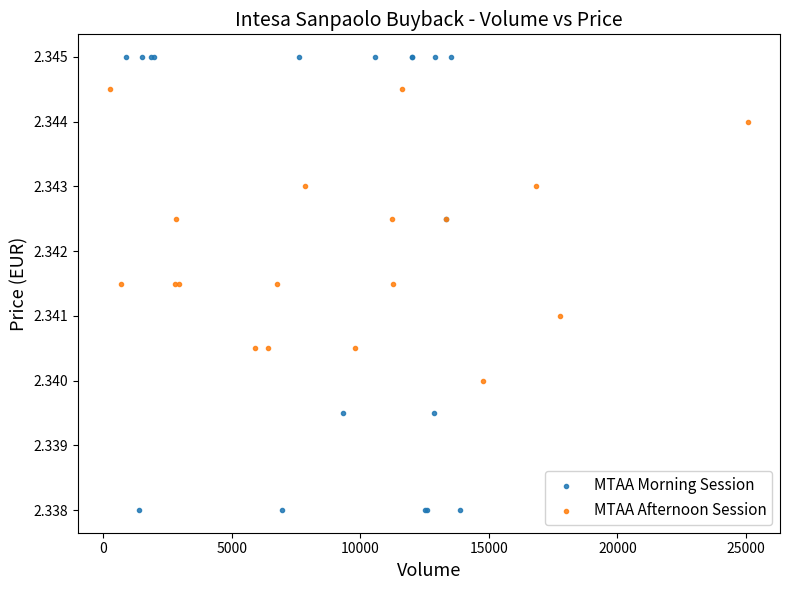

Which series contains the lowest Y value?

MTAA Morning Session